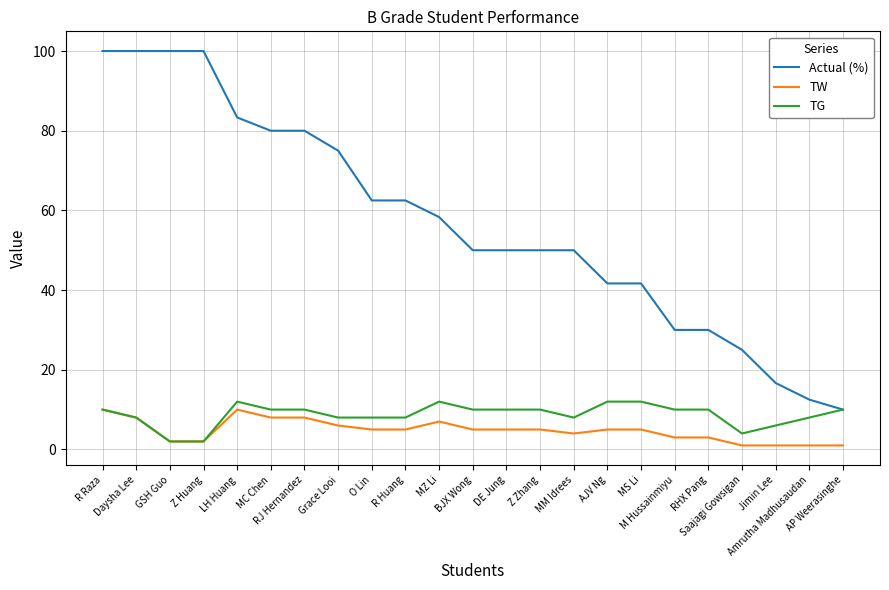

How many TG values are between 8 and 10?

15